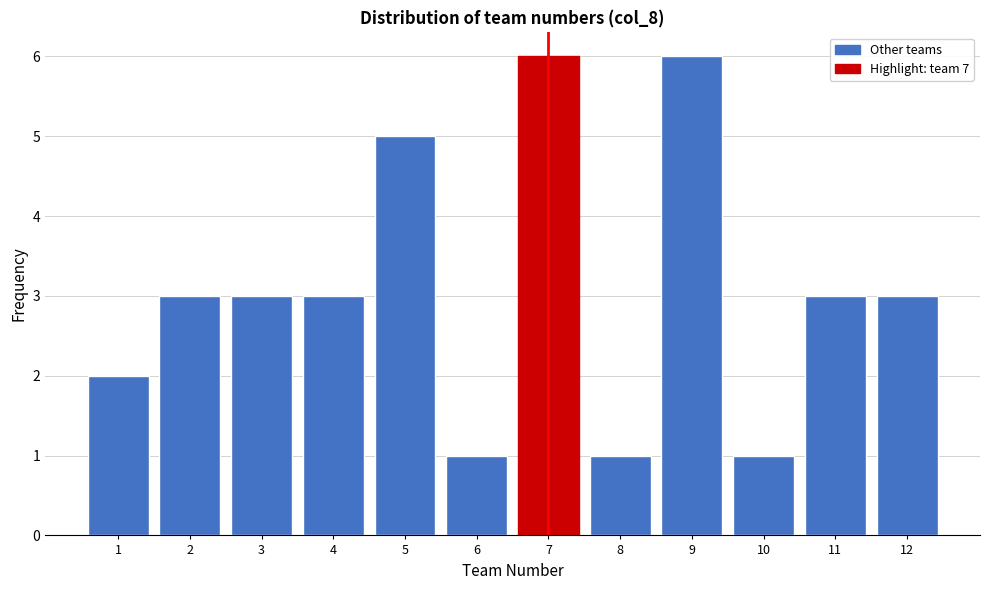

Reading left to right, list all the values displayed in this chart.

1=2	2=3	3=3	4=3	5=5	6=1	7=6	8=1	9=6	10=1	11=3	12=3